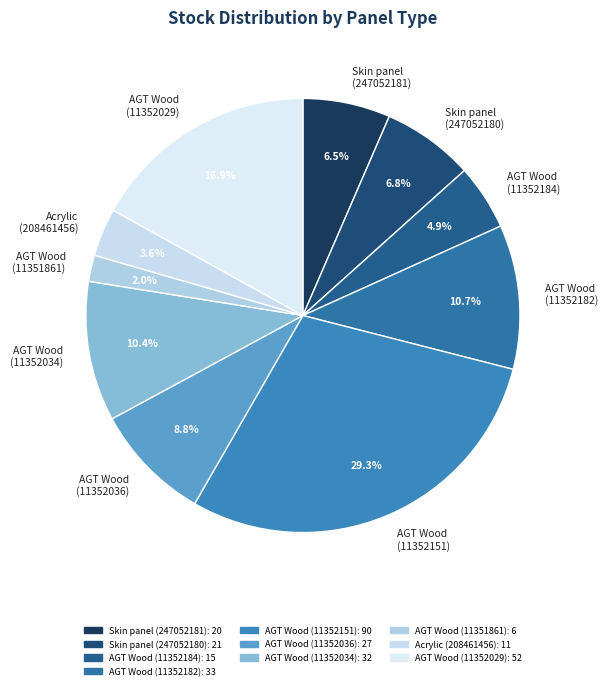

Which has a higher value, Skin panel (247052181) or AGT Wood (11351861)?

Skin panel (247052181)